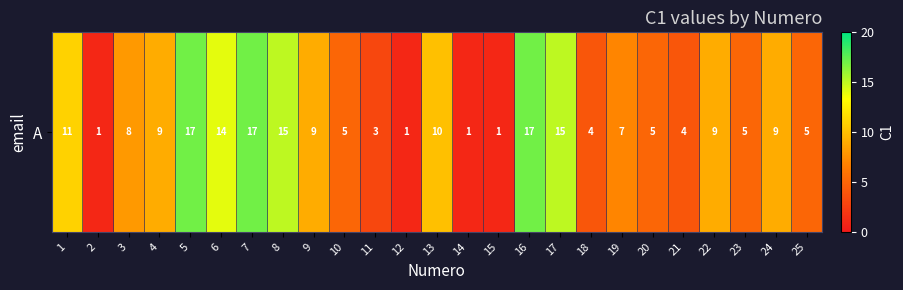

The value at 21 is 4. True or false?

True